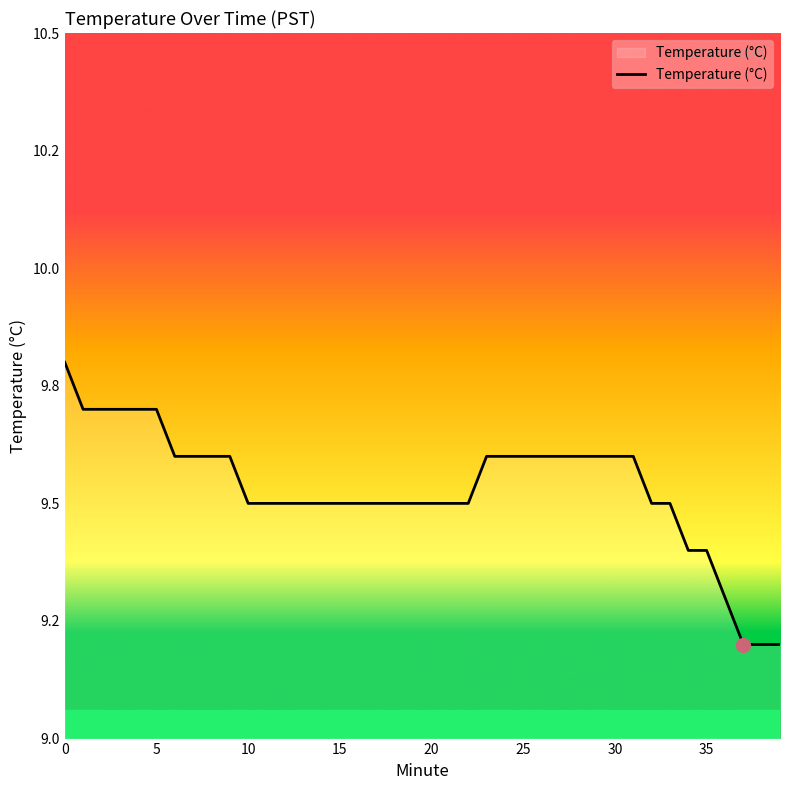

Reading right to left, extract all data points from this chart.

9.2	9.2	9.2	9.3	9.4	9.4	9.5	9.5	9.6	9.6	9.6	9.6	9.6	9.6	9.6	9.6	9.6	9.5	9.5	9.5	9.5	9.5	9.5	9.5	9.5	9.5	9.5	9.5	9.5	9.5	9.6	9.6	9.6	9.6	9.7	9.7	9.7	9.7	9.7	9.8